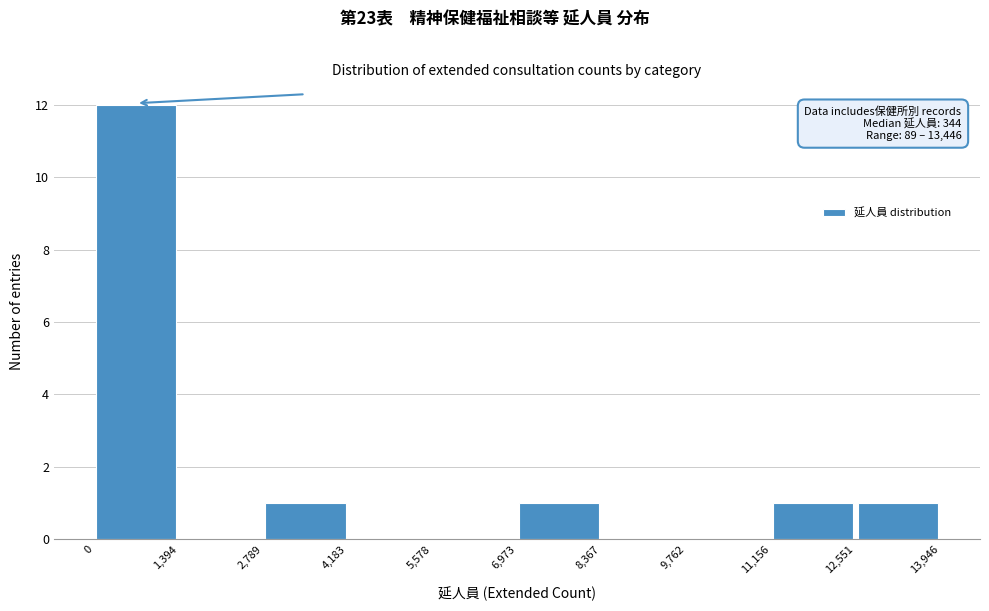

Over which range of the x-axis is the bar tallest?

0 to 1,394